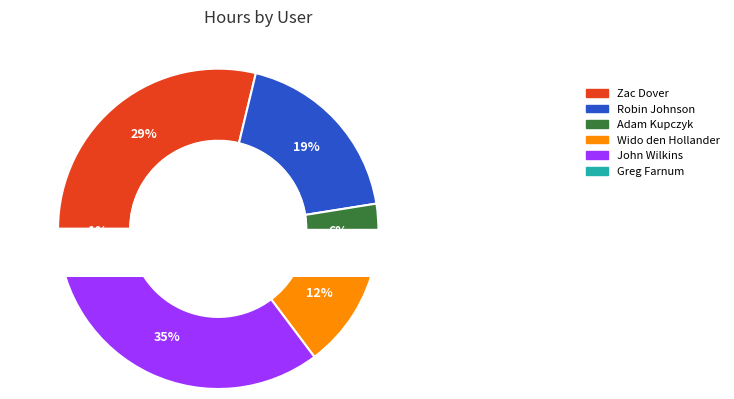

Is it true that Robin Johnson is 14% of the pie?

False